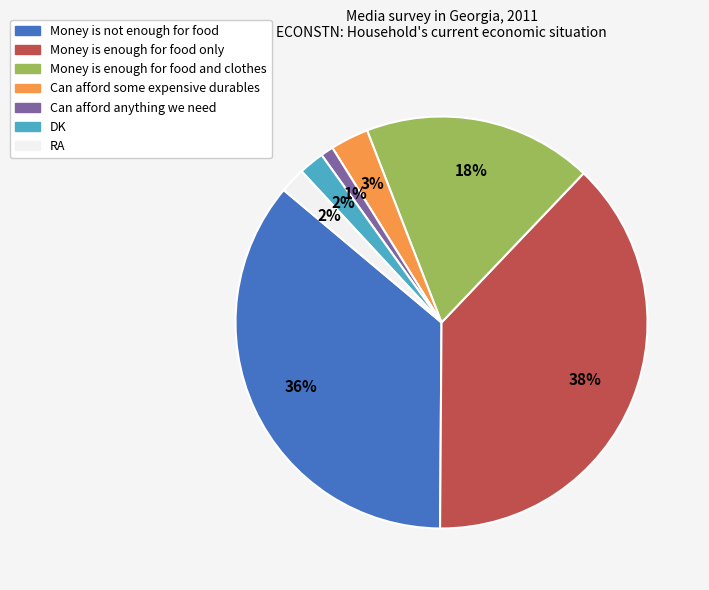

Is it true that Money is enough for food and clothes is 4% of the pie?

False